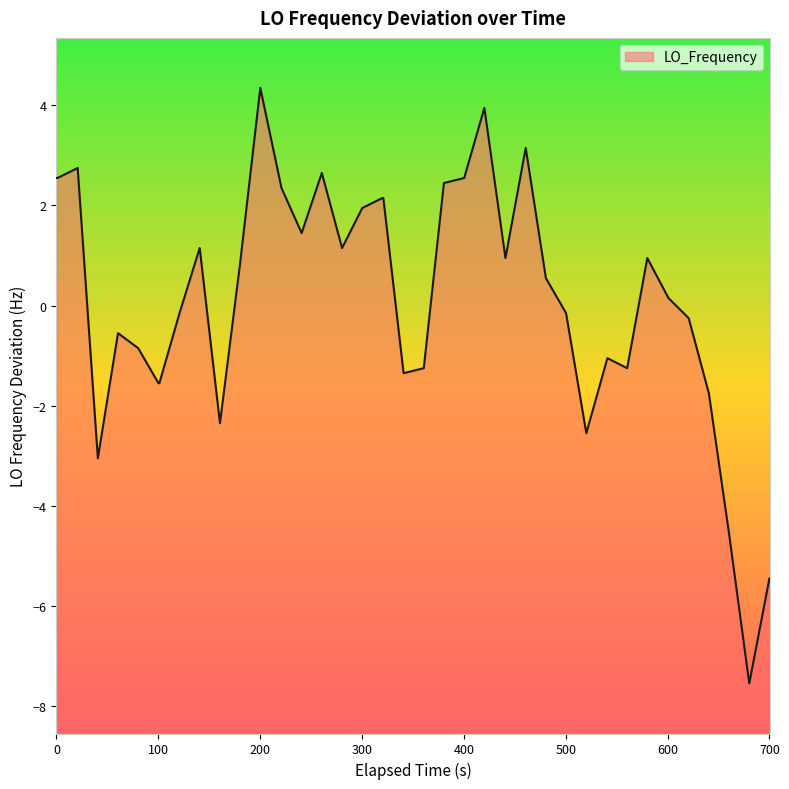

What is the difference between the maximum and minimum values?

11.9